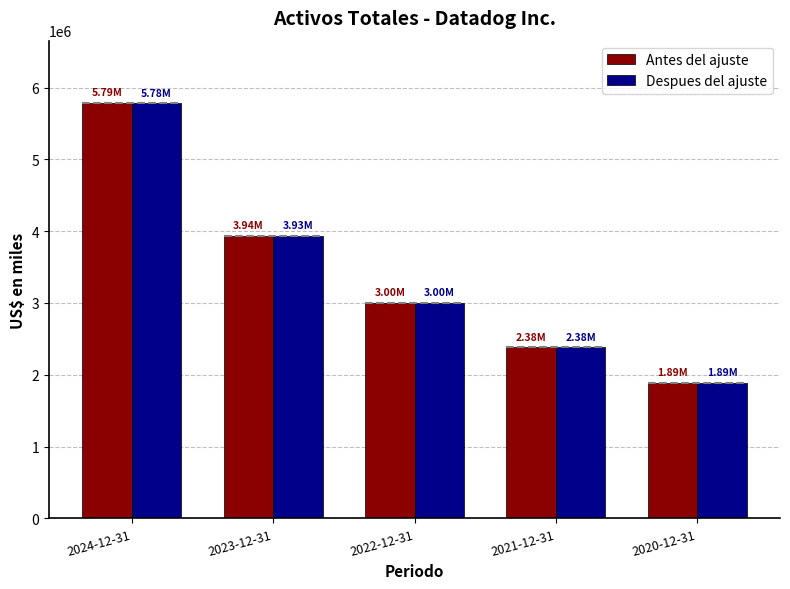

List the series in order of their overall mean, highest first.

Antes del ajuste, Despues del ajuste